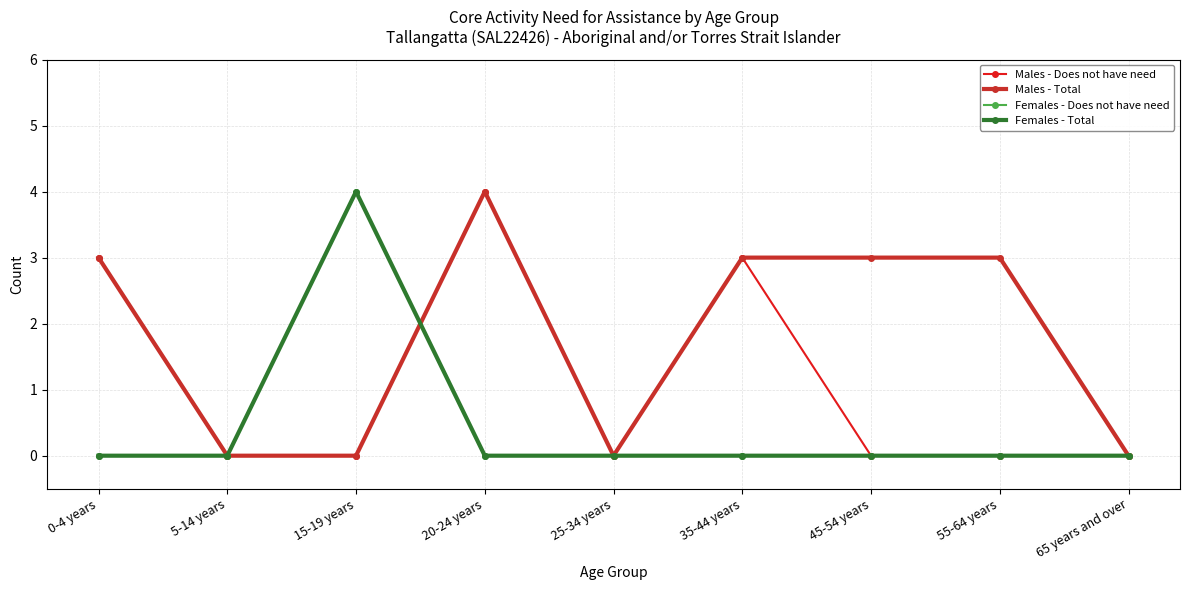

Is the value of Males - Does not have need at 20-24 years greater than the value of Males - Total at 25-34 years?

Yes